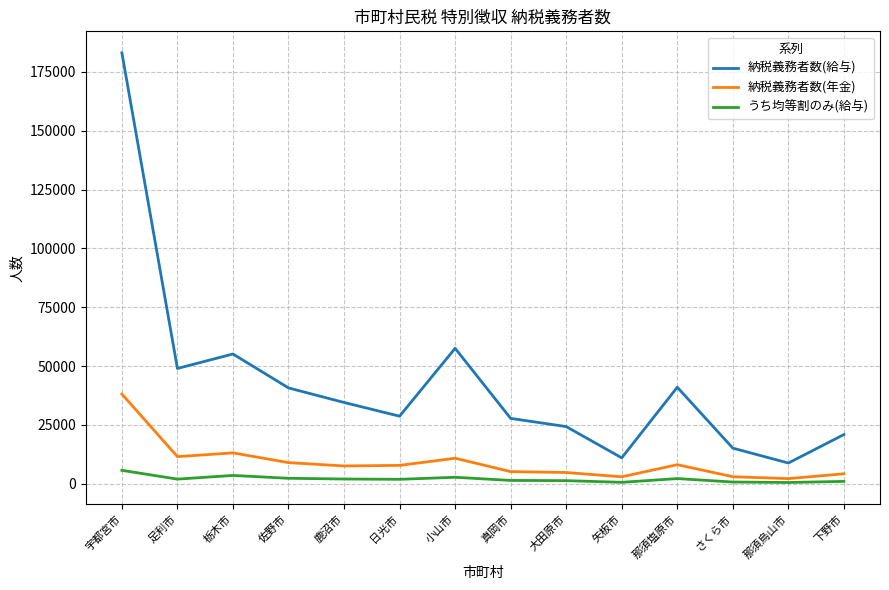

Is it true that 納税義務者数(年金) equals 4244 at 下野市?

True